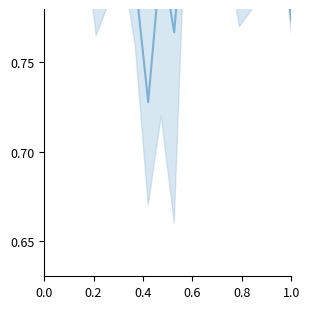

What is the difference between the maximum and minimum values?

0.1